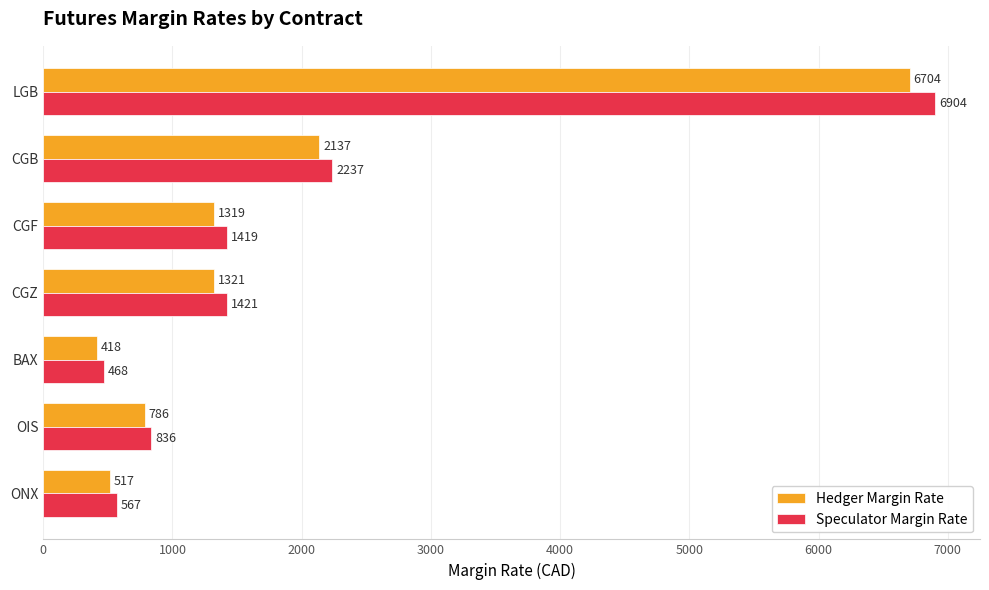

How many categories are shown in the chart?

7